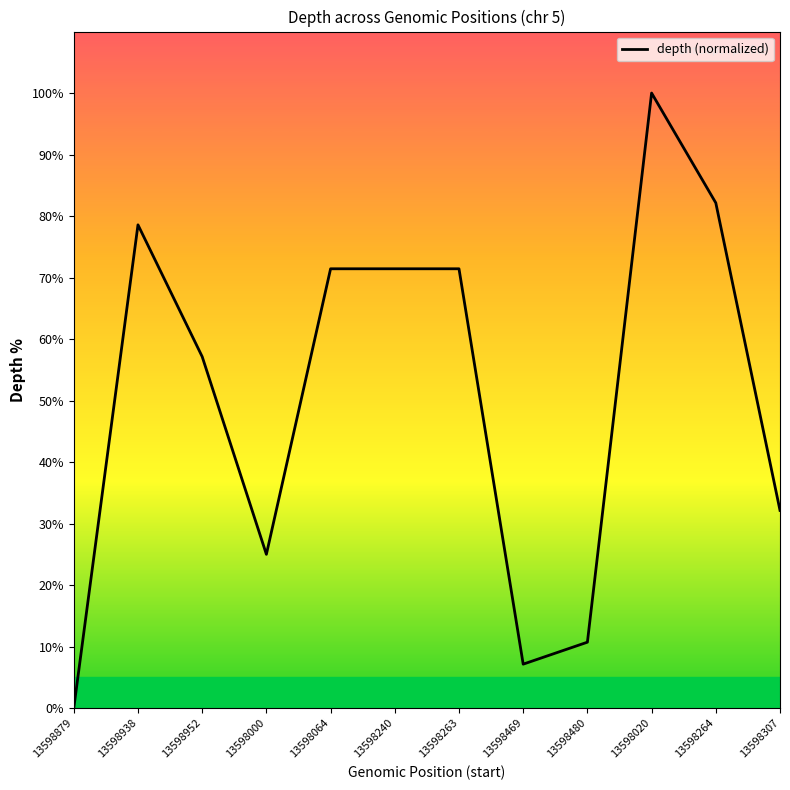

What is the sum of the values at 13598480 and 13598879?

10.7